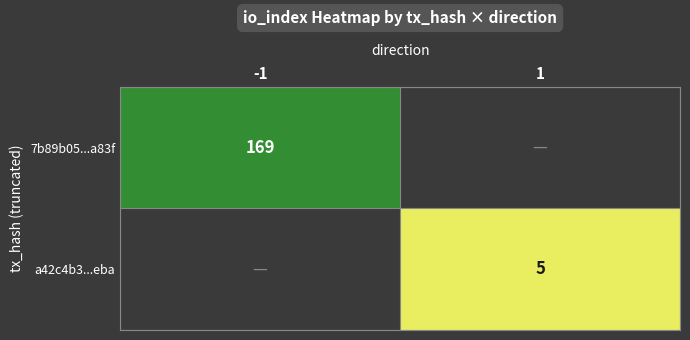

Is it true that a42c4b3...eba equals 3 at 1?

False